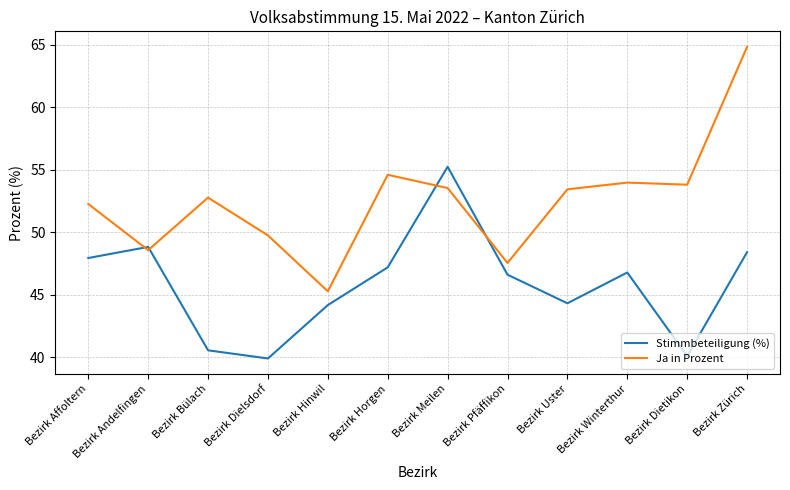

What is the approximate value of Stimmbeteiligung (%) at Bezirk Dielsdorf?

39.9